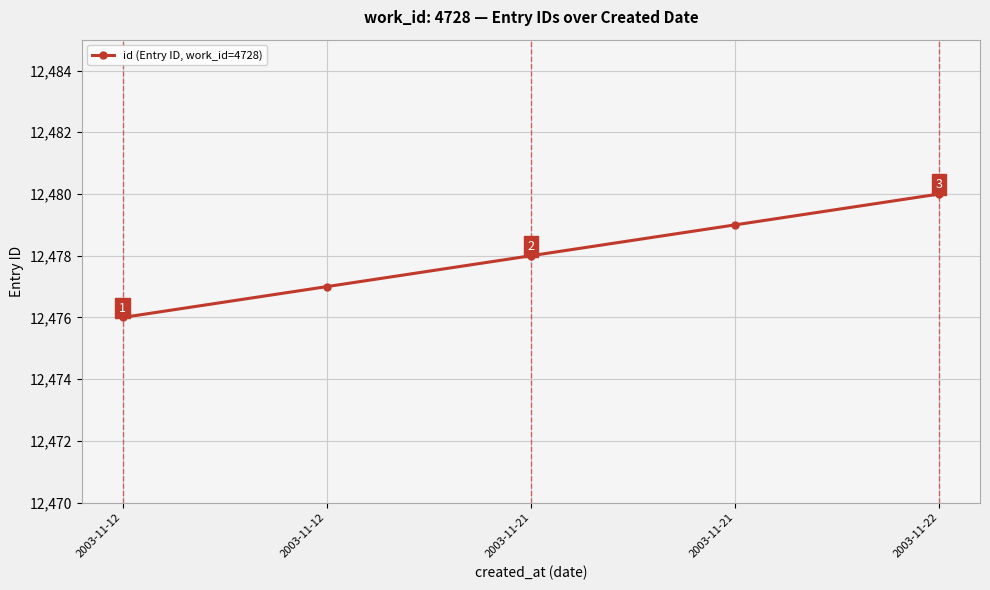

List the labels in order of value, smallest first.

2003-11-12, 2003-11-12, 2003-11-21, 2003-11-21, 2003-11-22